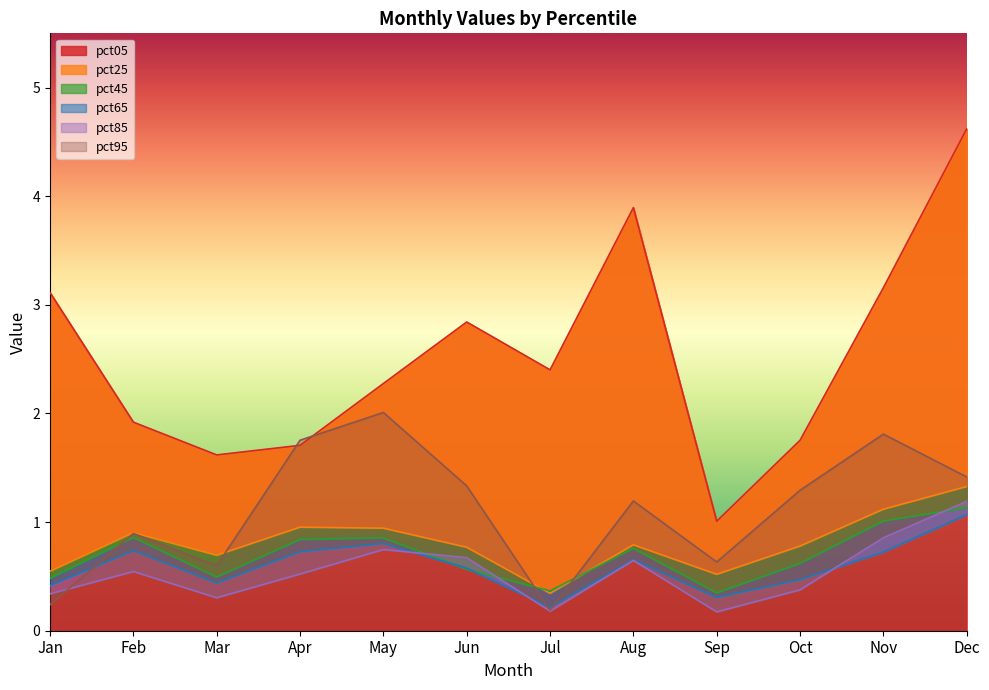

The pct05 series shows 1.8 at Oct. True or false?

True